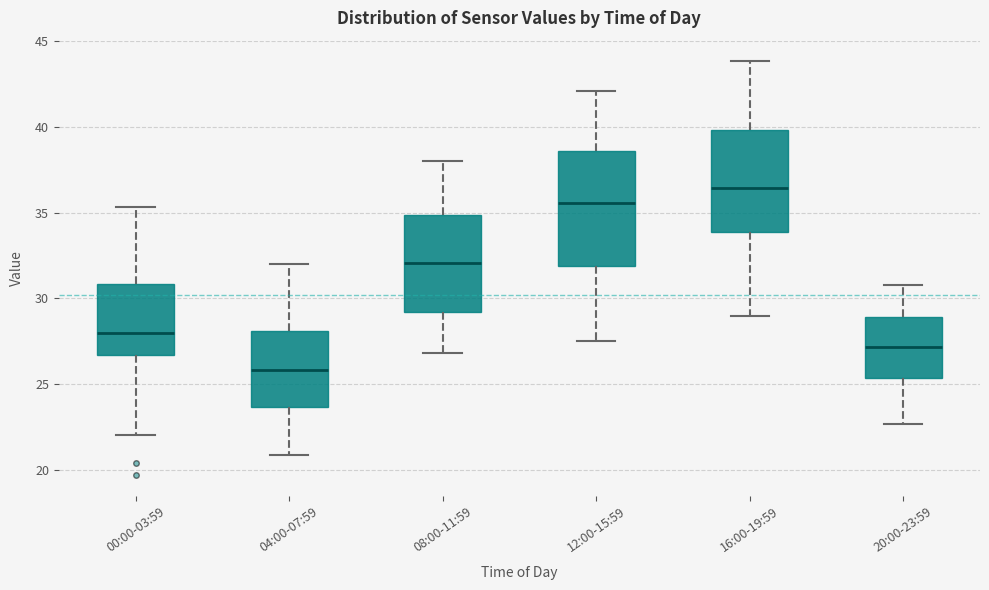

Which box is the tallest, from its lower edge to its upper edge?

12:00-15:59